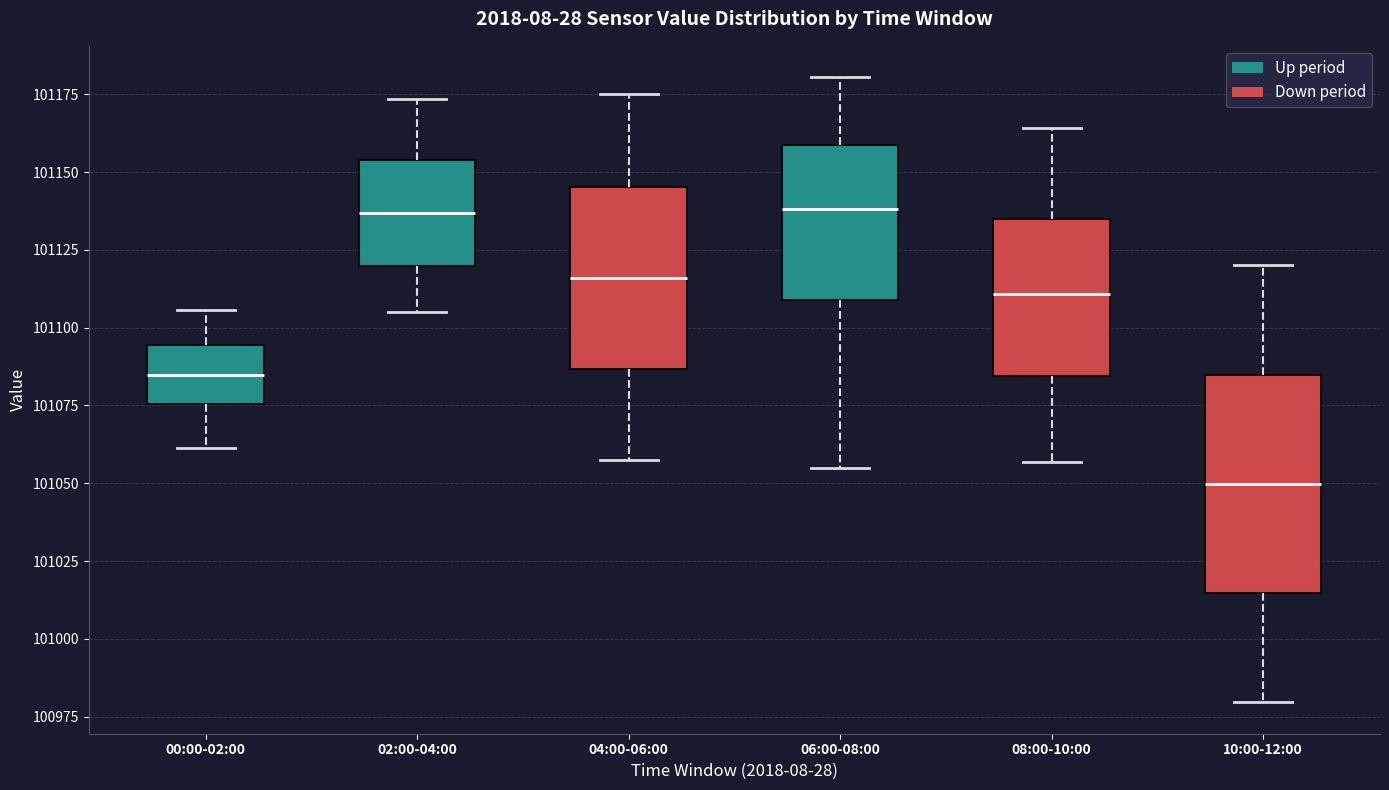

Where does the lower whisker of the box for 06:00-08:00 end on the y-axis? The values are not printed on the chart, so give them approximately, as read against the axis.

101055